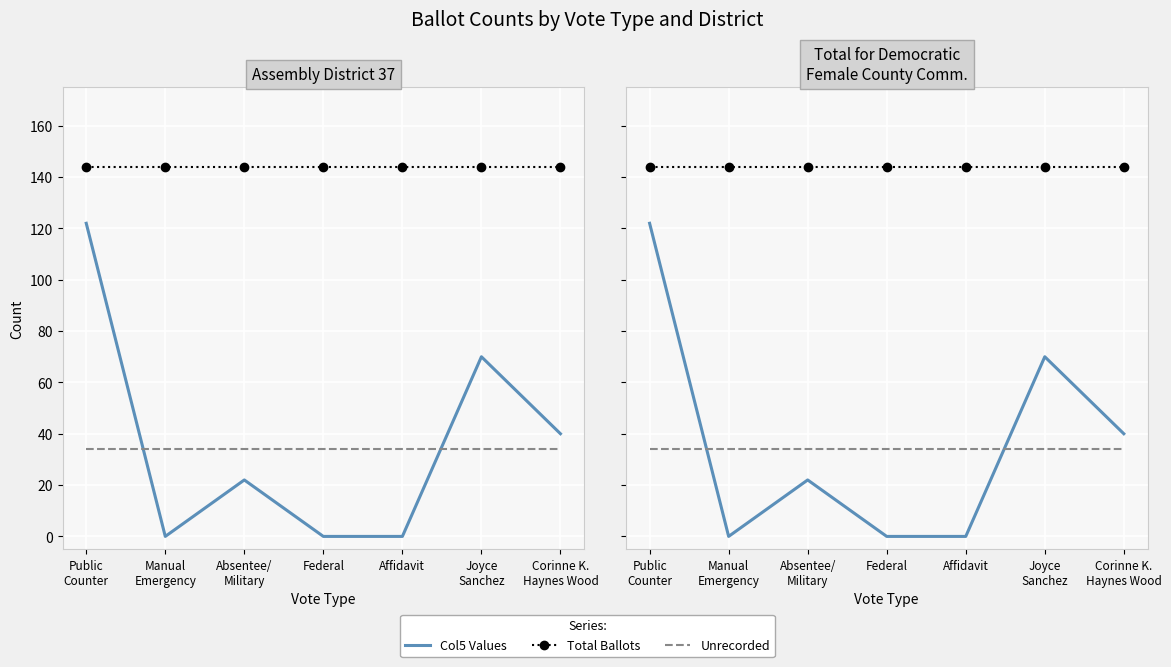

Reading left to right, transcribe all the data shown in this chart.

Col5 Values: Public
Counter=122	Manual
Emergency=0	Absentee/
Military=22	Federal=0	Affidavit=0	Joyce
Sanchez=70	Corinne K.
Haynes Wood=40
Total Ballots: Public
Counter=144	Manual
Emergency=144	Absentee/
Military=144	Federal=144	Affidavit=144	Joyce
Sanchez=144	Corinne K.
Haynes Wood=144
Unrecorded: Public
Counter=34	Manual
Emergency=34	Absentee/
Military=34	Federal=34	Affidavit=34	Joyce
Sanchez=34	Corinne K.
Haynes Wood=34